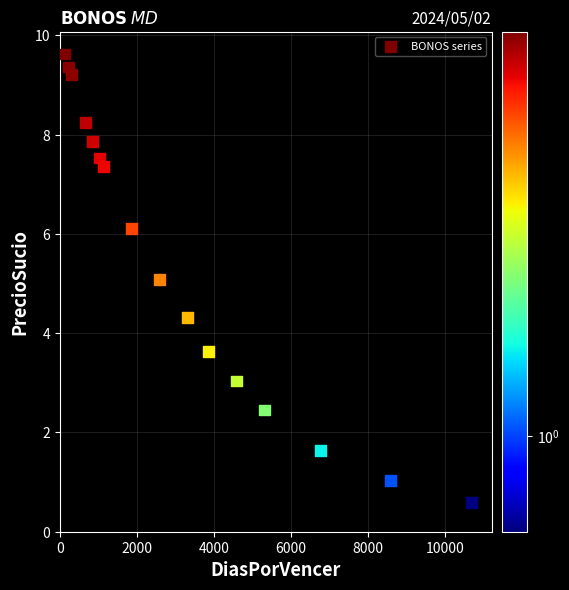

What is the range of Y values (max minus min)?

9.0